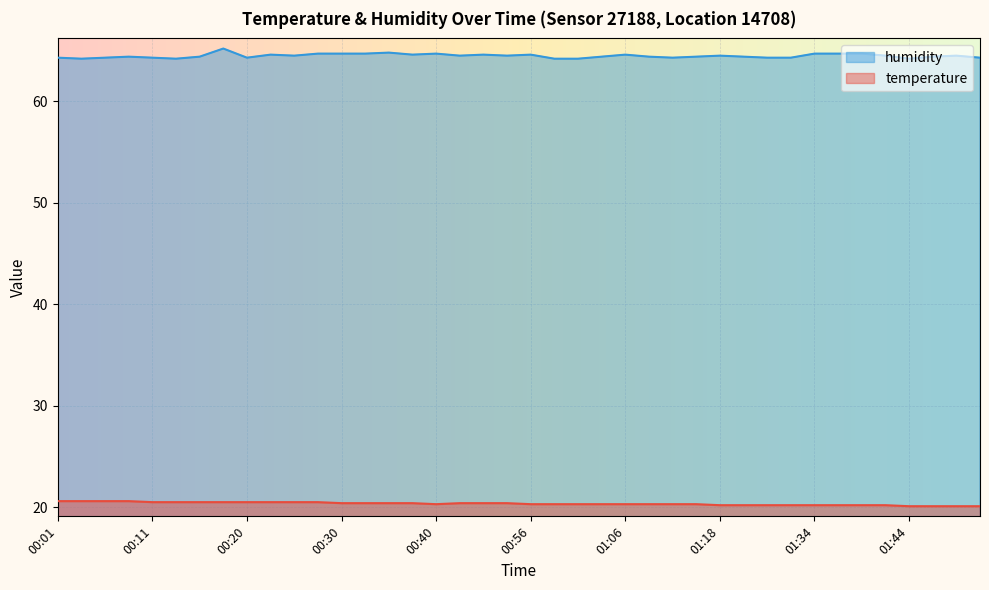

List the labels in order of temperature value, smallest first.

01:44, 01:46, 01:49, 01:51, 01:18, 01:21, 01:29, 01:31, 01:34, 01:36, 01:39, 01:41, 00:40, 00:56, 00:59, 01:01, 01:04, 01:06, 01:09, 01:12, 01:15, 00:30, 00:33, 00:35, 00:37, 00:49, 00:52, 00:54, 00:11, 00:13, 00:16, 00:18, 00:20, 00:23, 00:25, 00:28, 00:01, 00:03, 00:06, 00:08